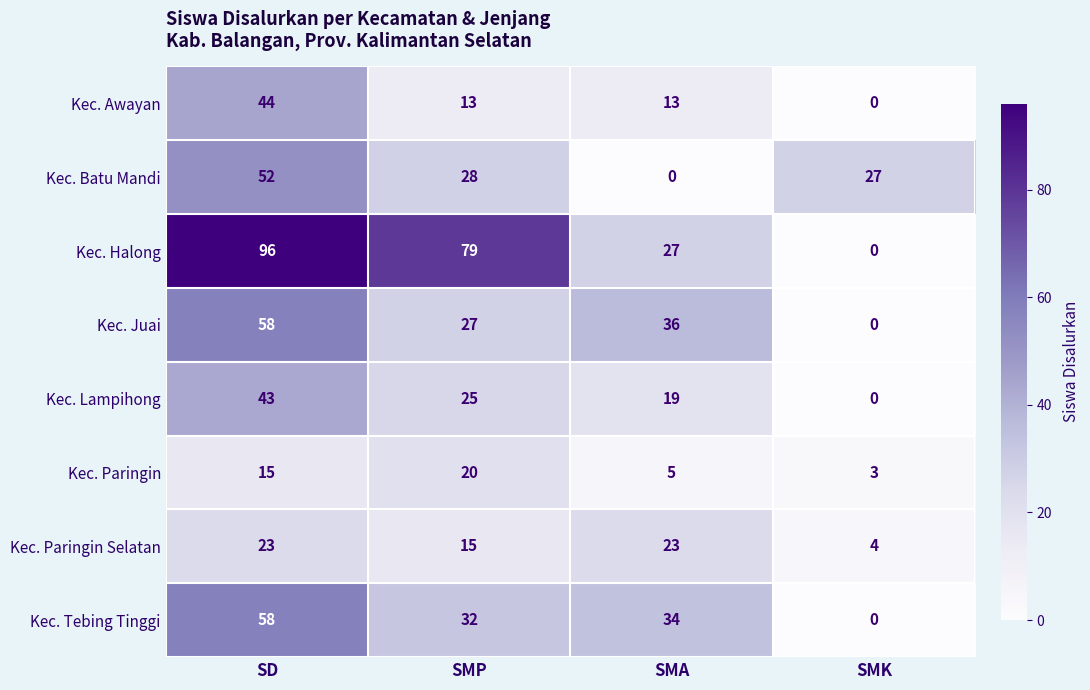

Rank the categories by Kec. Lampihong value from highest to lowest.

SD, SMP, SMA, SMK